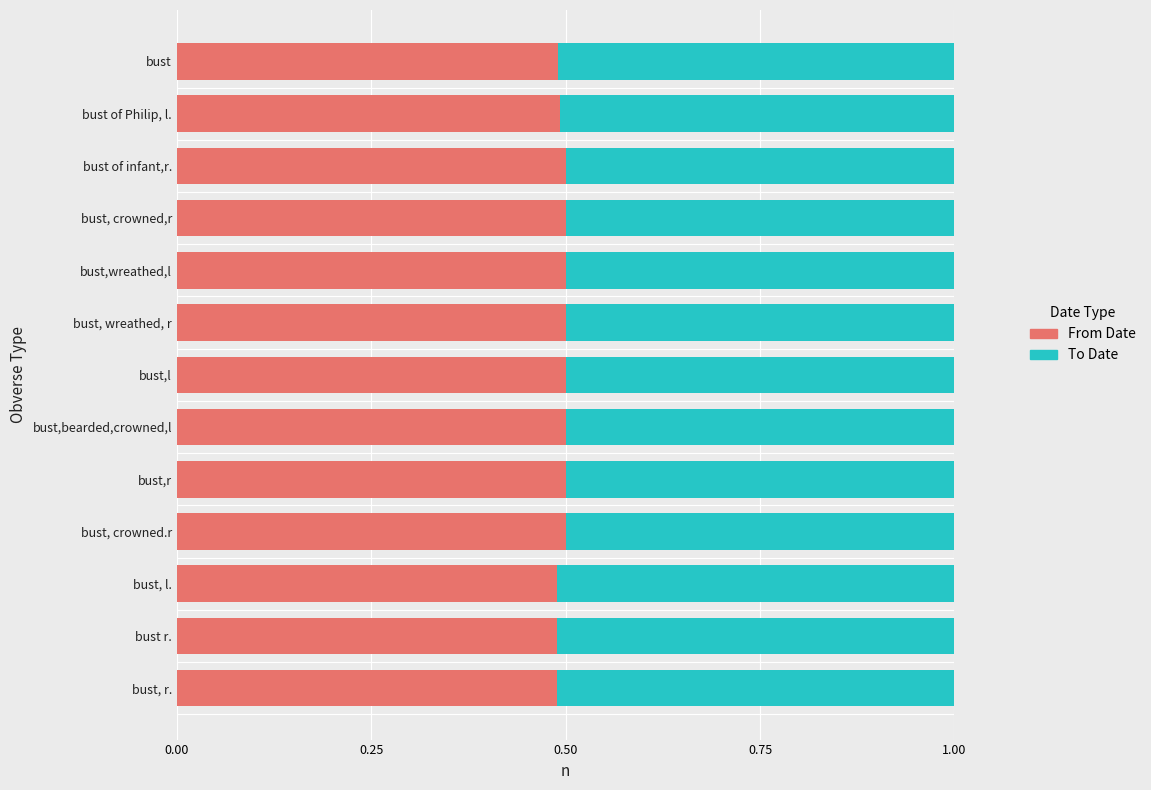

The value of From Date at bust, l. is 0.2. True or false?

False